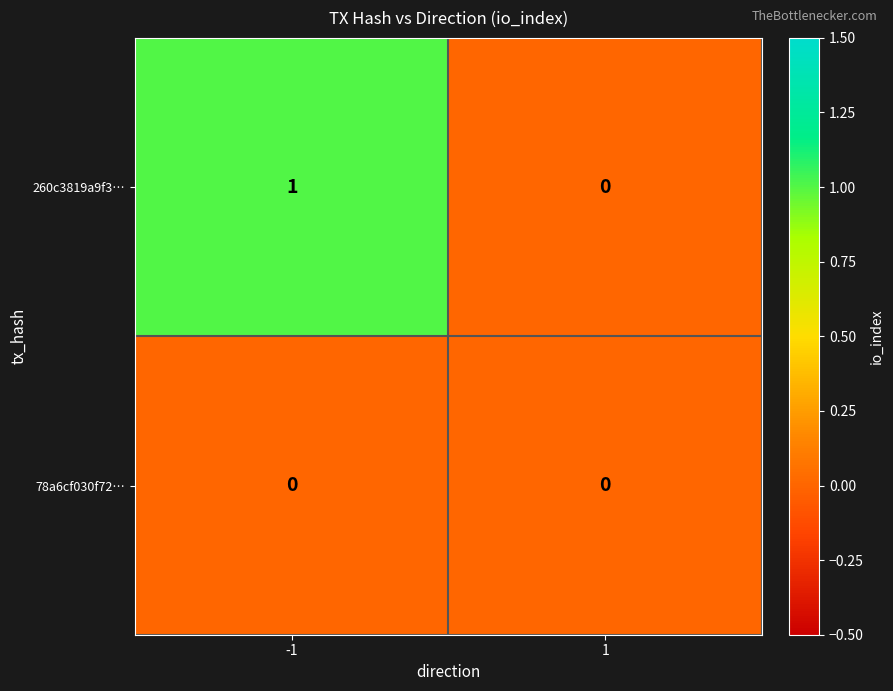

How many series are shown in this chart?

2